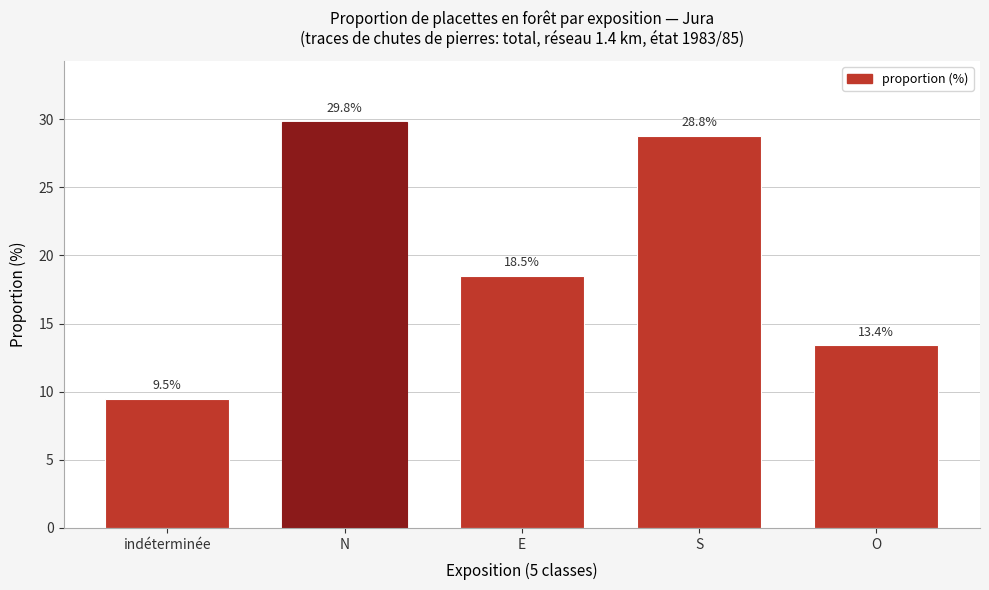

Reading left to right, transcribe all the data shown in this chart.

indéterminée=9.5	N=29.8	E=18.5	S=28.8	O=13.4